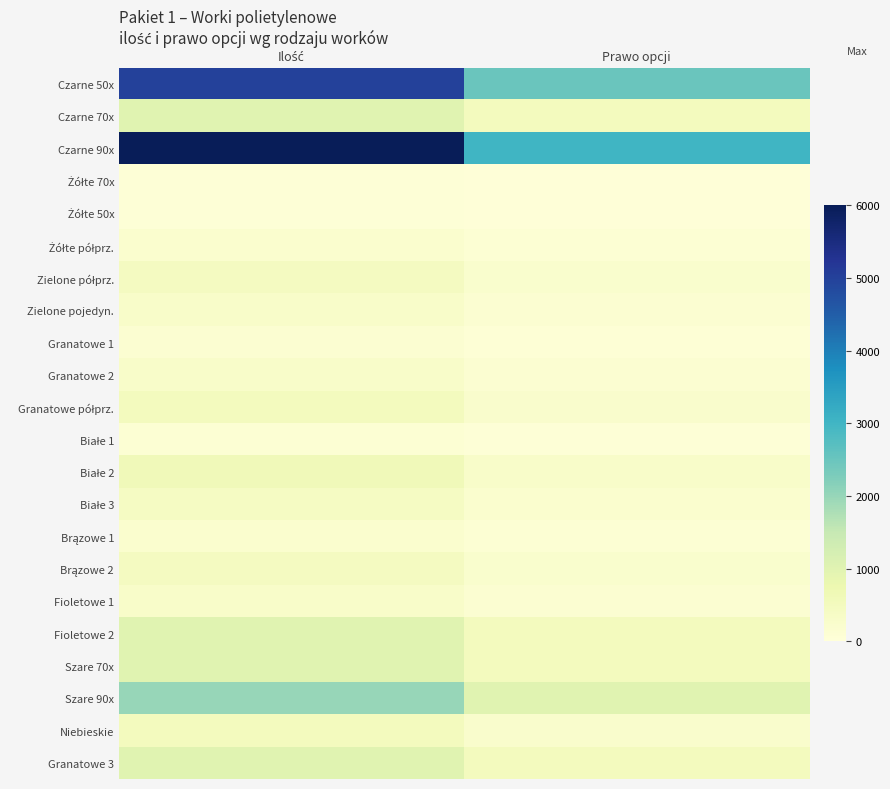

How many distinct data groups are displayed?

22